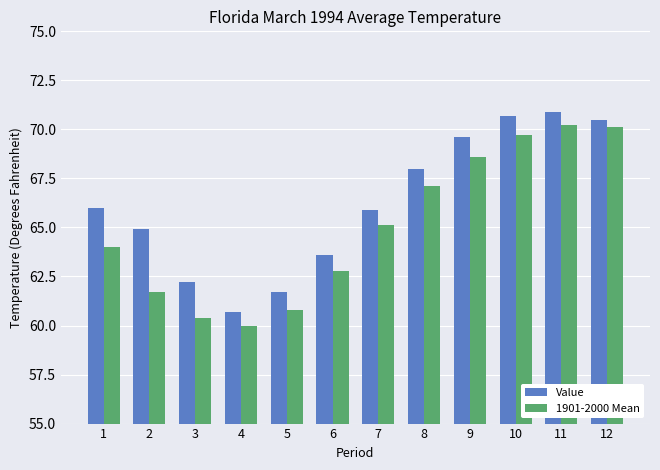

What is the spread (max minus min) of values at 12?

0.4